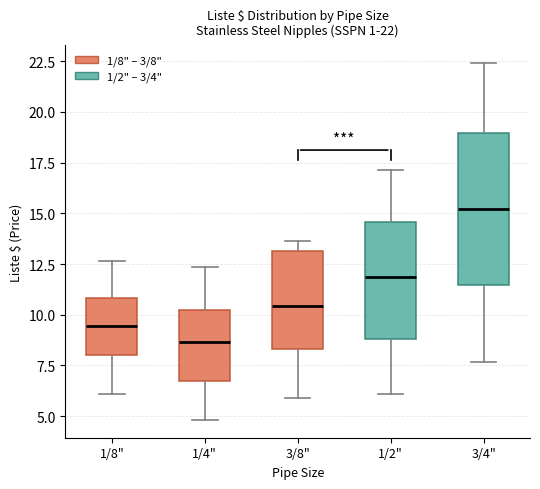

Which box is the tallest, from its lower edge to its upper edge?

3/4"